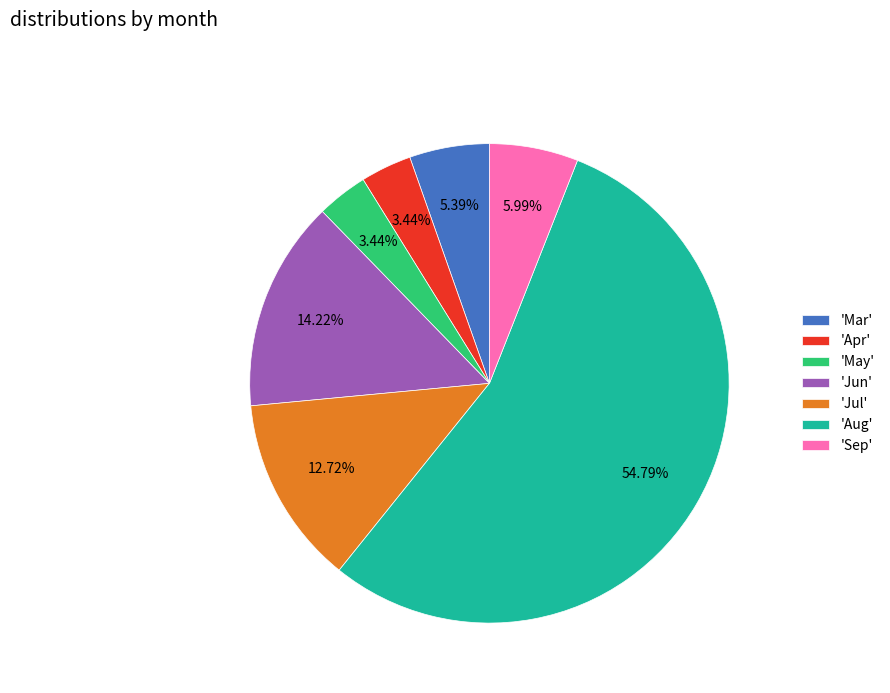

Does 'Aug' represent more than half of the total?

Yes